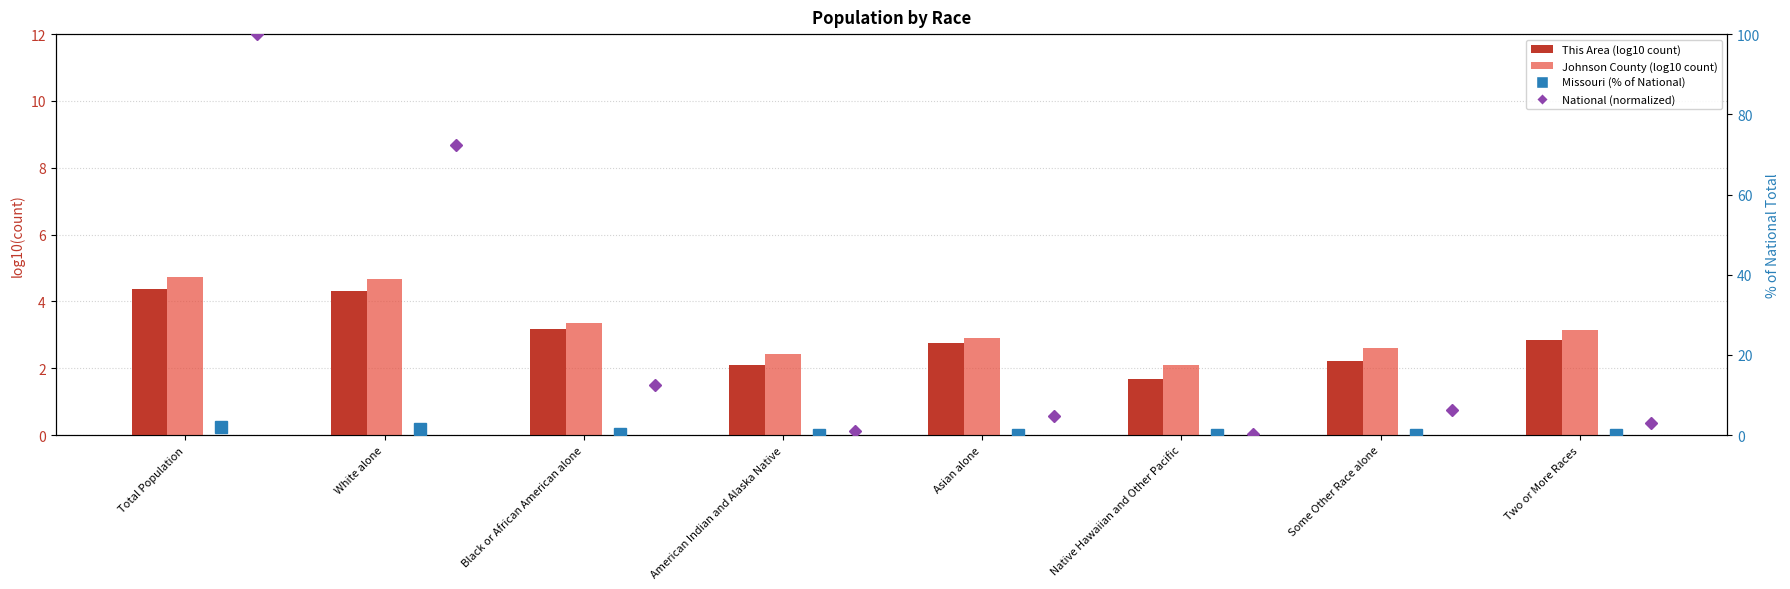

What is the value of the Johnson County bar at the 3rd from the left?

3.4